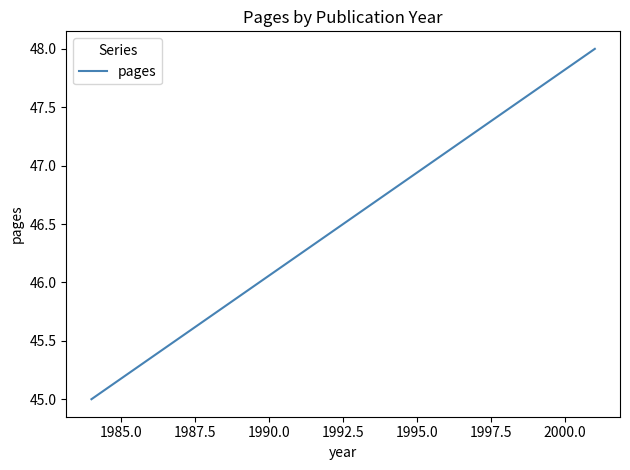

Count the values in the range 45 to 48.

2